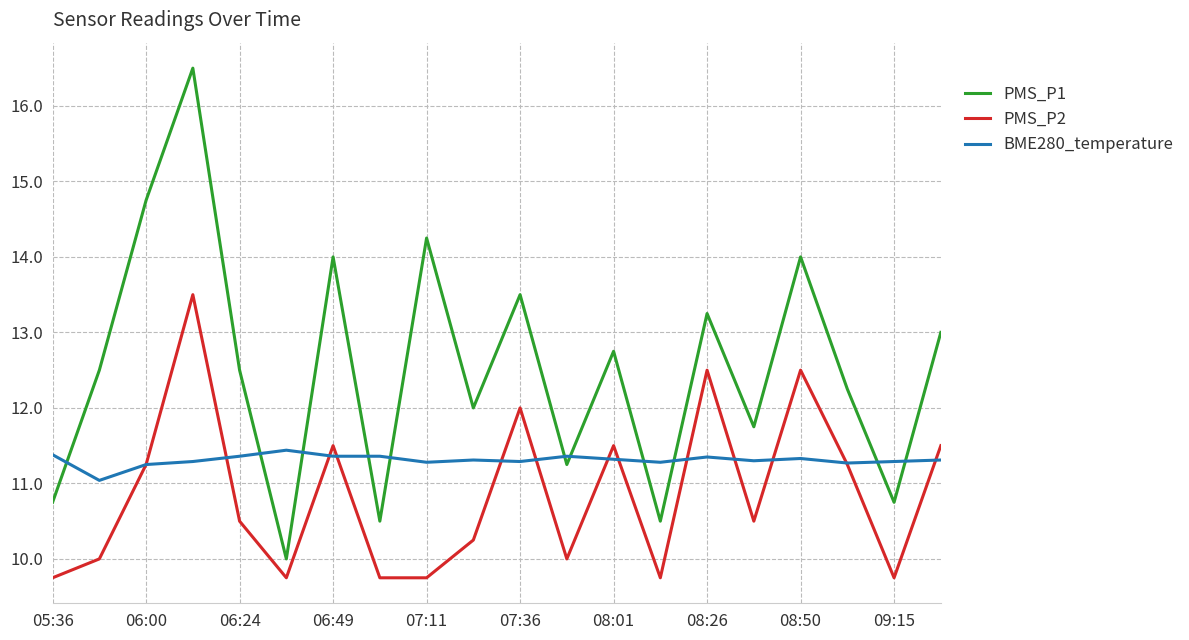

Which series has the widest spread of values?

PMS_P1